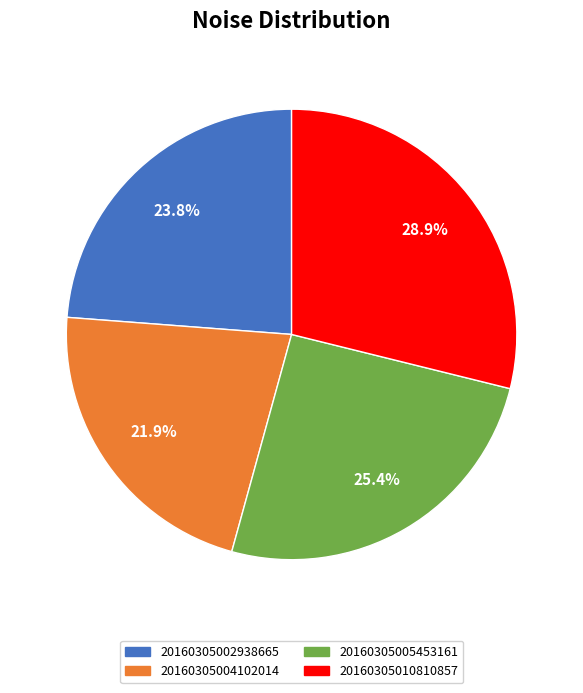

Is 20160305004102014 the majority of the pie?

No